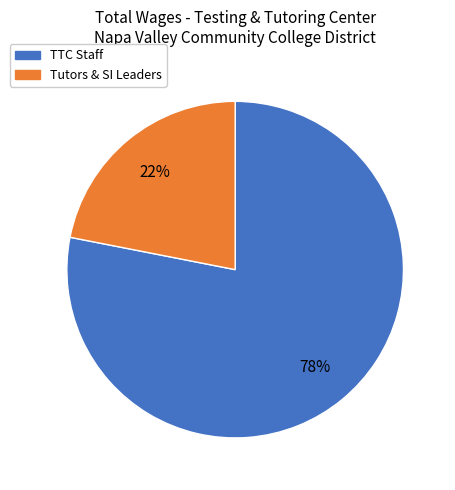

Is there any slice that represents more than half of the pie?

Yes